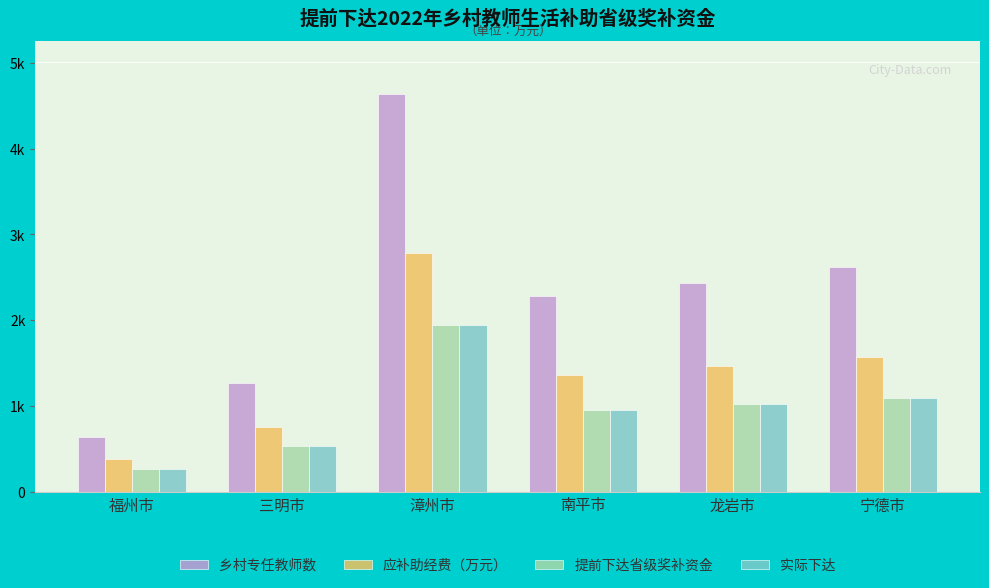

Rank the categories by 乡村专任教师数 value from highest to lowest.

漳州市, 宁德市, 龙岩市, 南平市, 三明市, 福州市